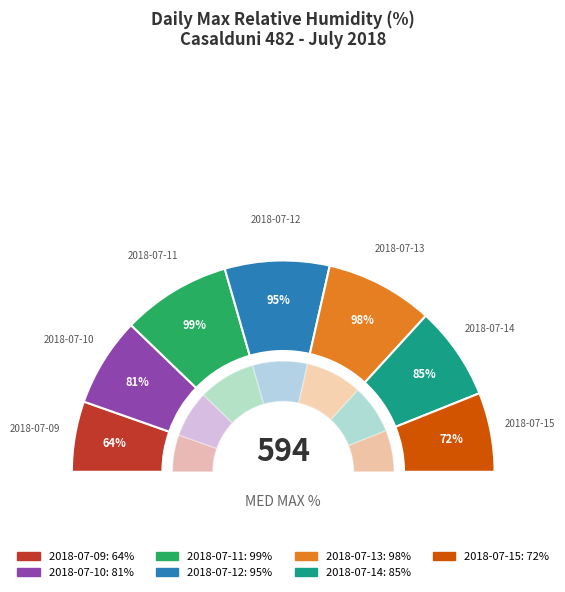

Count the number of slices in the pie.

7